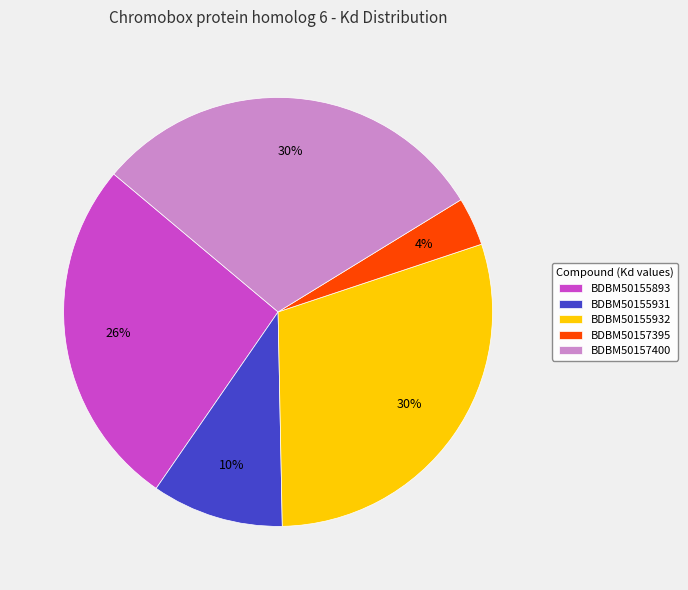

Do BDBM50155931 and BDBM50155932 together represent more than half of the pie?

No